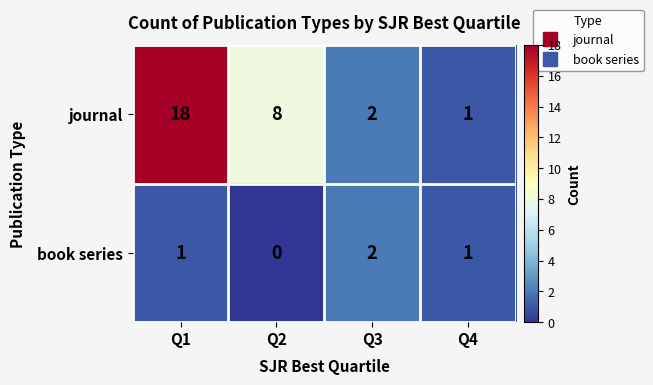

What is the average value of the journal series?

7